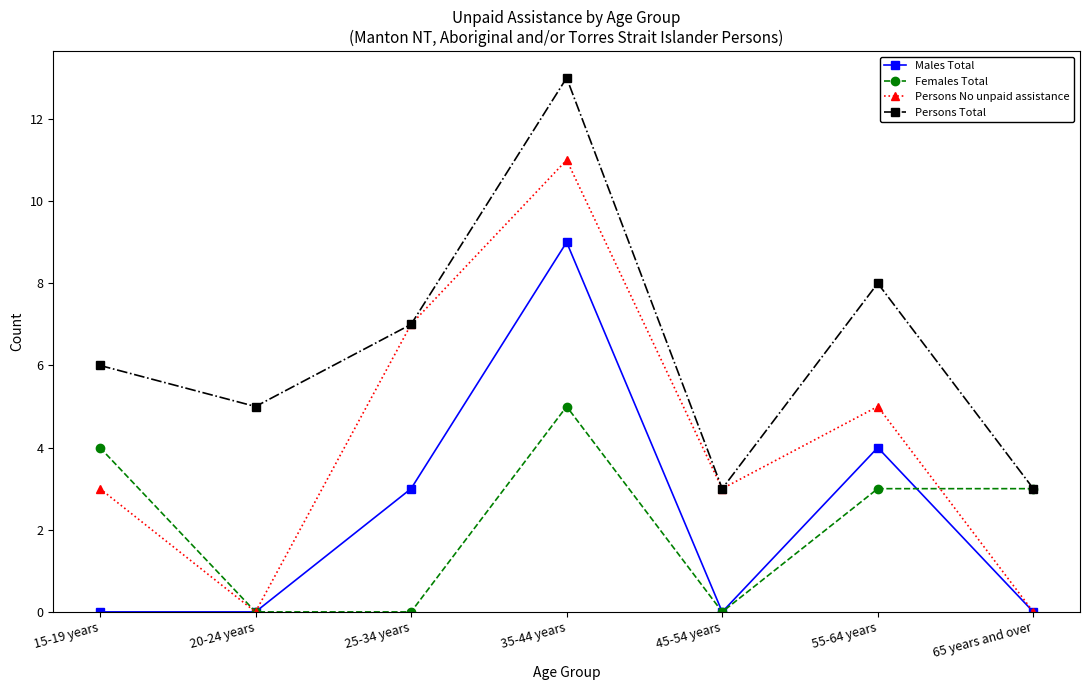

The value of Persons Total at 65 years and over is 3. True or false?

True